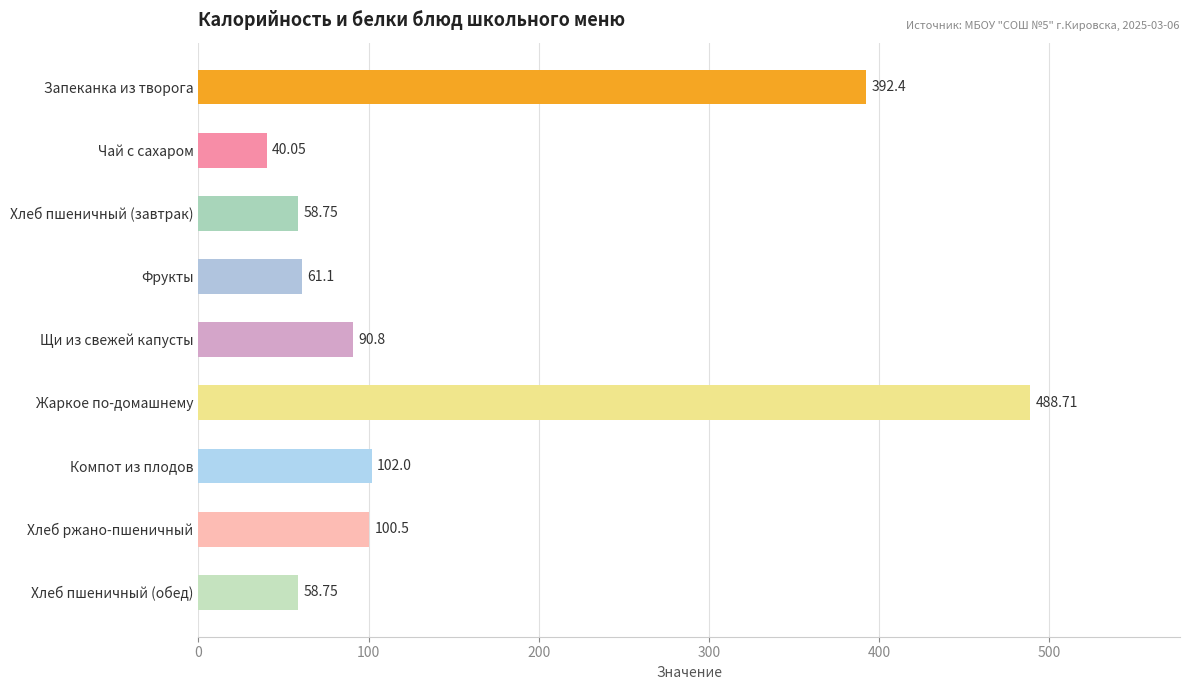

Count the number of values greater than 90.

5